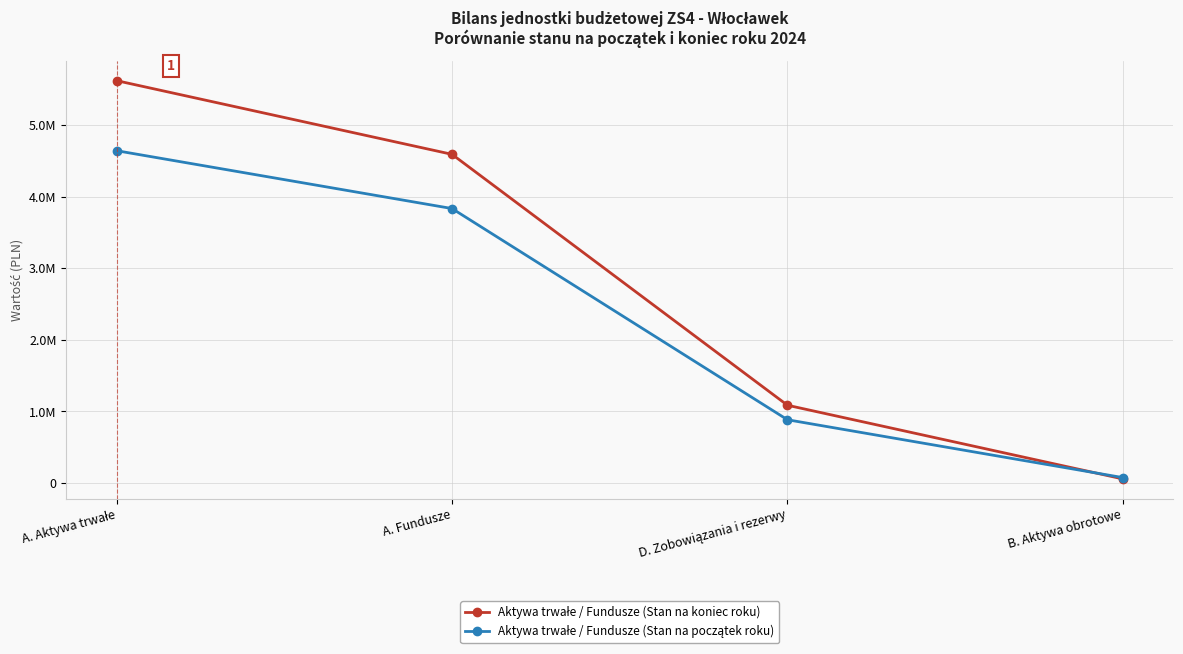

Which series has the largest total across all categories?

Aktywa trwałe / Fundusze (Stan na koniec roku)